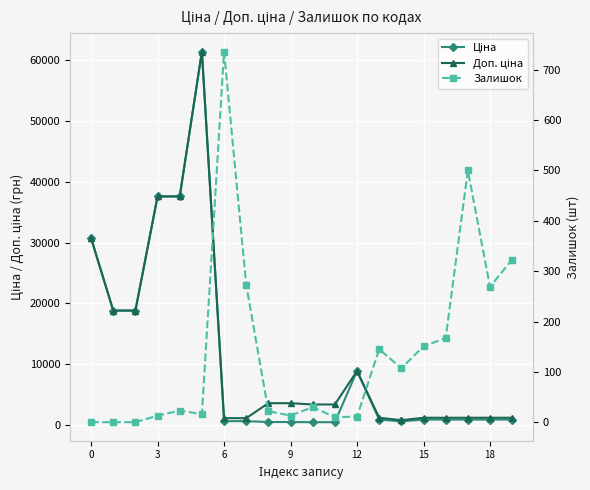

What are all the series names shown in the legend?

Ціна, Доп. ціна, Залишок